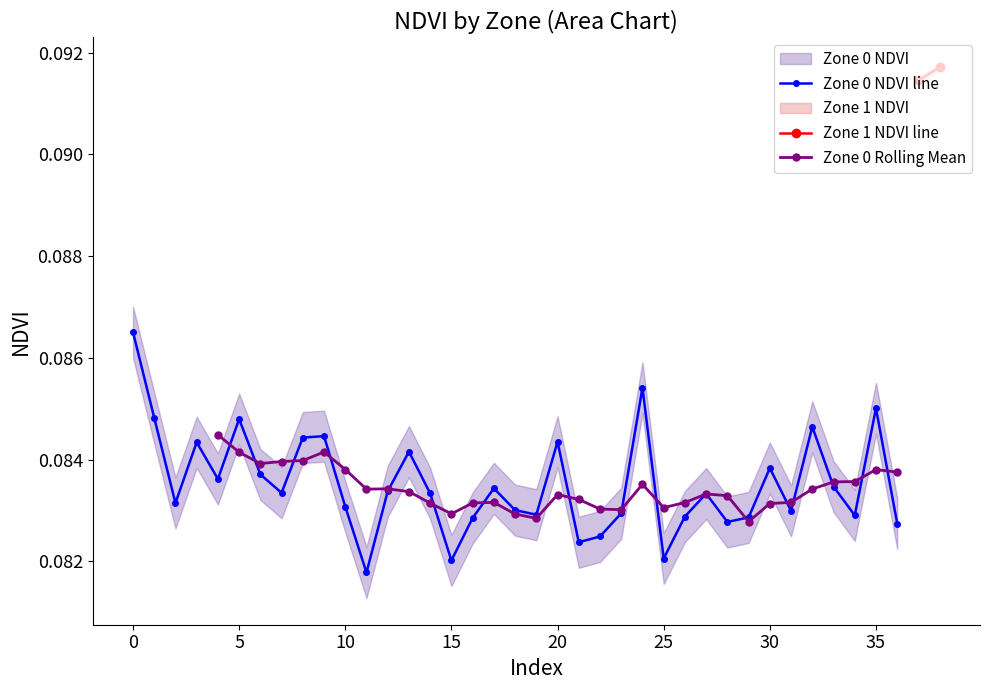

What is the label of the 5th point from the right?

32